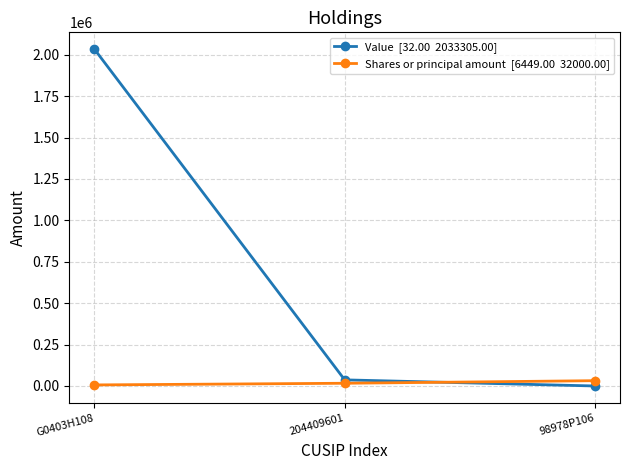

At which category is the sum across all series the highest?

G0403H108